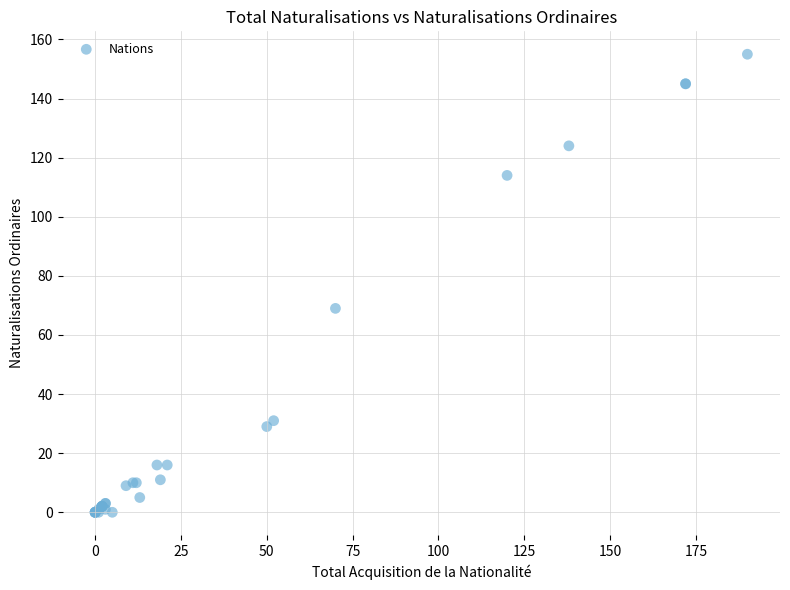

What Y value in the scatter plot is closest to 77?

69